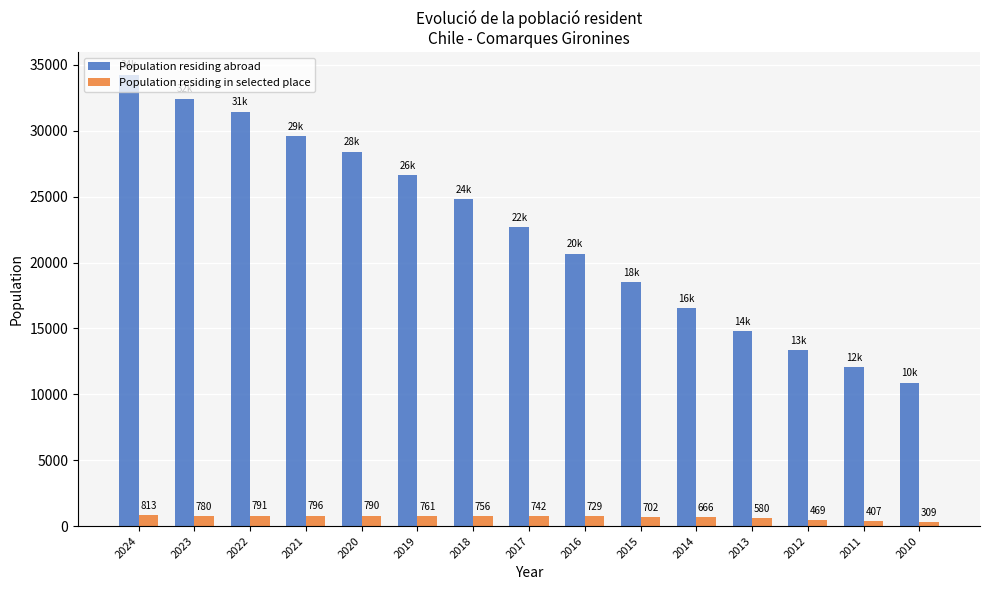

What is the maximum value shown in the chart?

34269